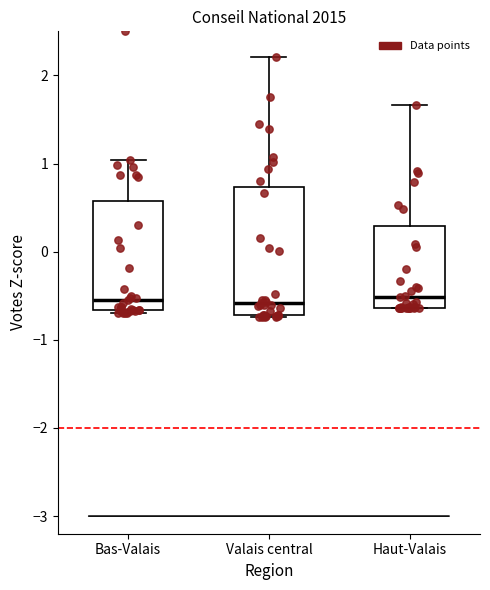

Reading left to right, read every box against the y-axis: the position of its median line, the range the box covers, and the ends of its whiskers. The values are not printed on the chart, so give them approximately, as read against the axis.

Bas-Valais: median -0.6, box -0.7 to 0.6, whiskers -0.7 to 1.0
Valais central: median -0.6, box -0.7 to 0.7, whiskers -0.7 to 2.2
Haut-Valais: median -0.5, box -0.6 to 0.3, whiskers -0.6 to 1.7